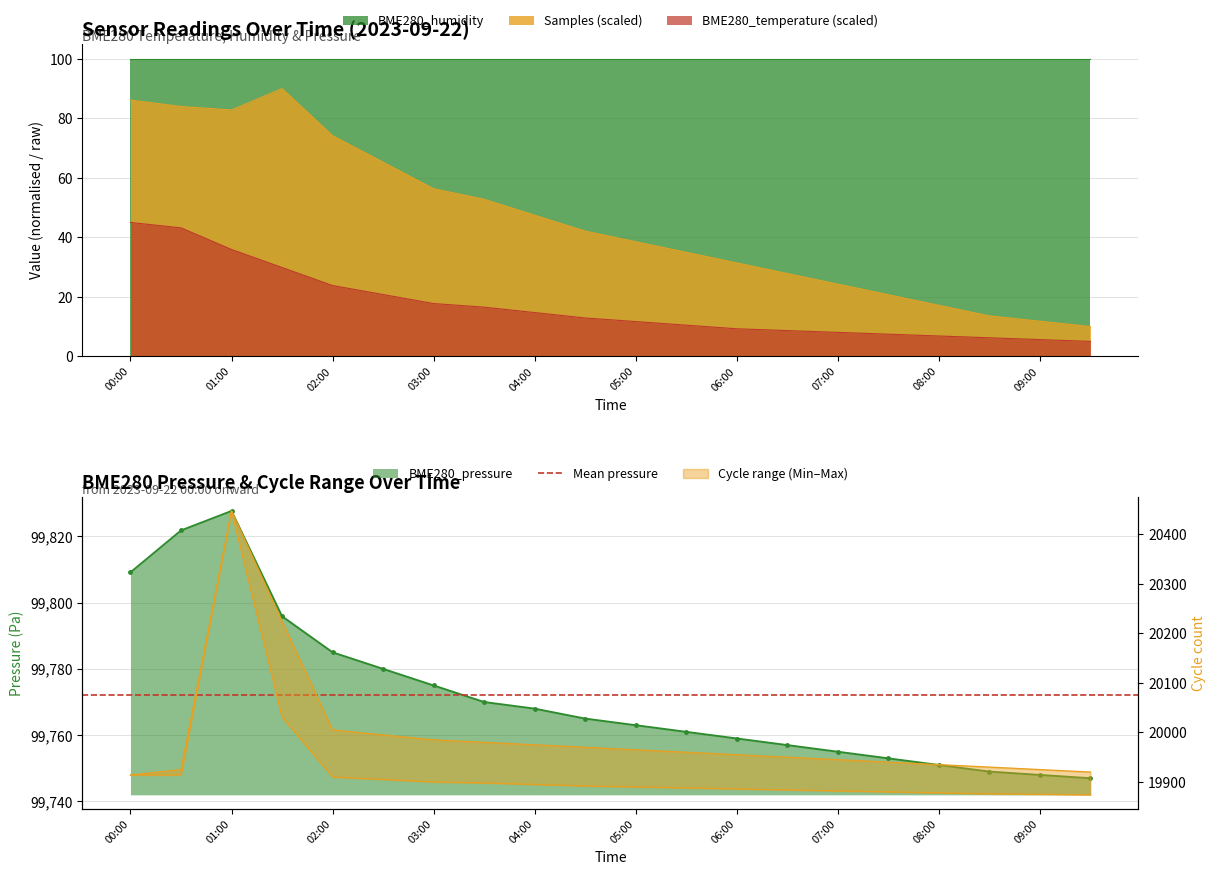

At which label does BME280_temperature reach its minimum?

09:30